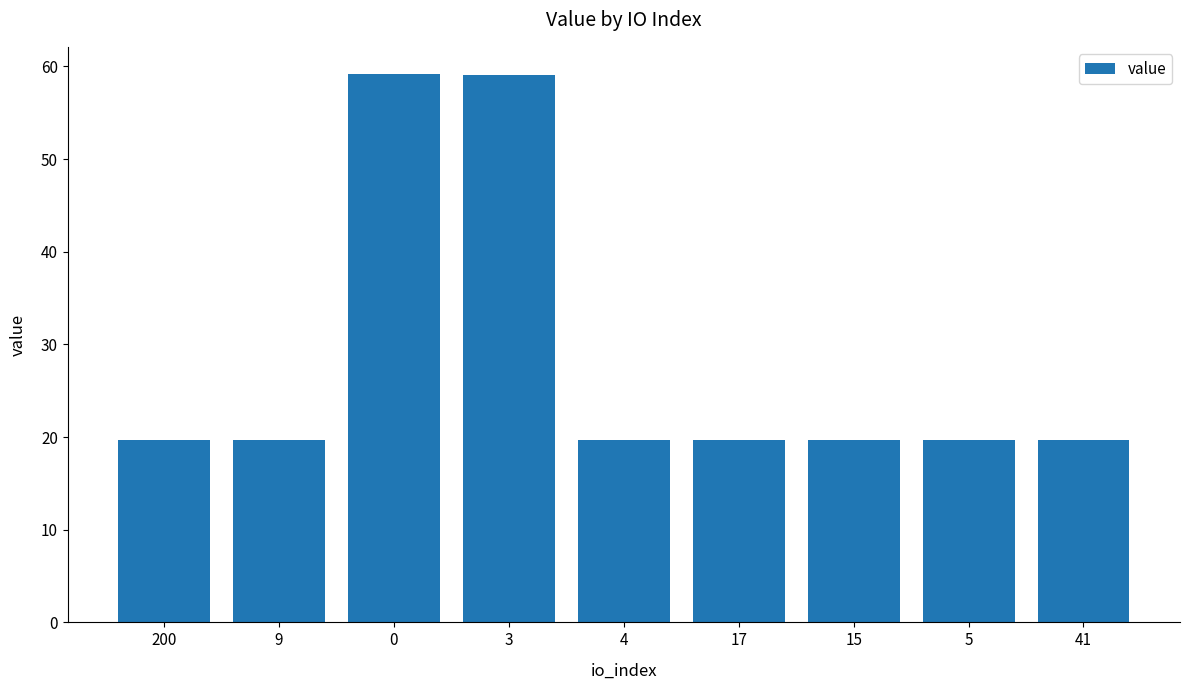

True or false: the data shows 19.7 at 9.

True